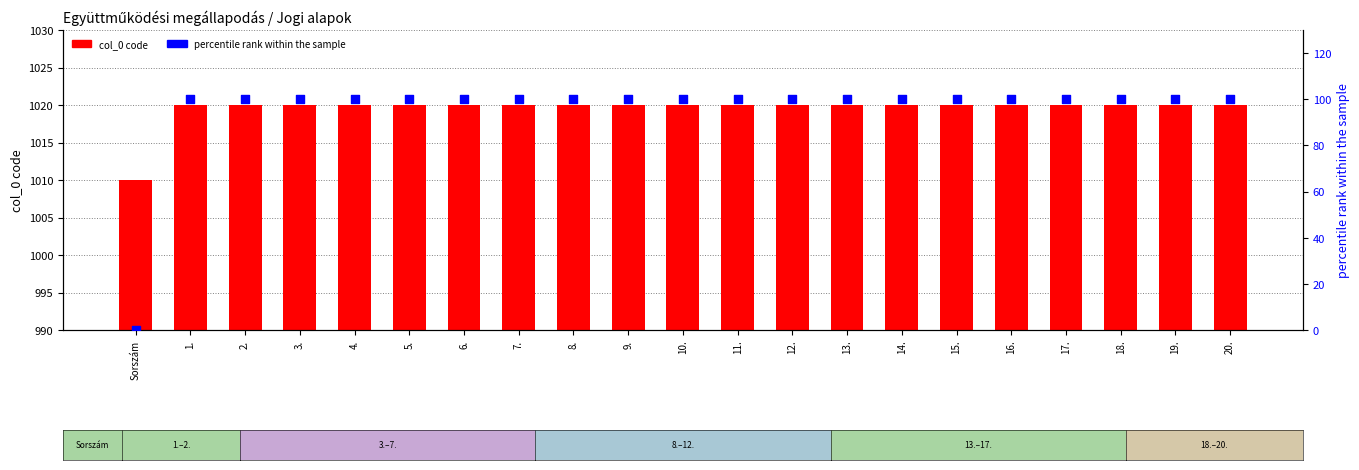

At how many categories does at least one series exceed 584?

21